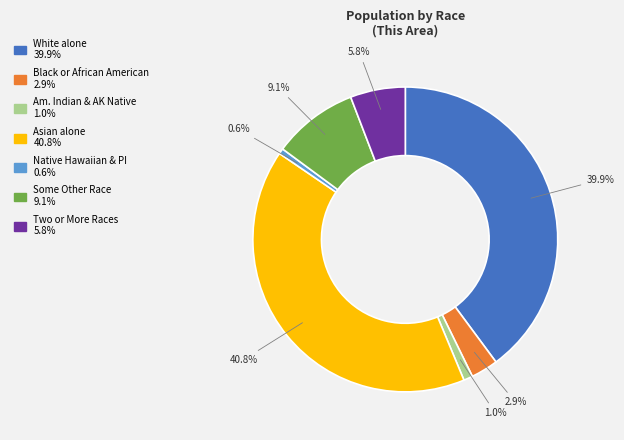

Is there a majority slice in this chart?

No